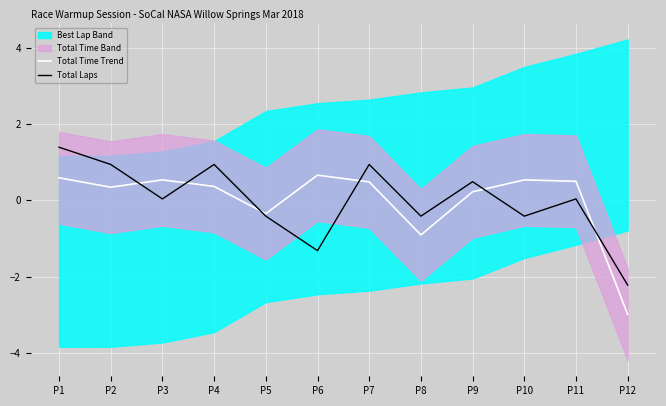

Which label corresponds to the smallest value in the chart?

P12